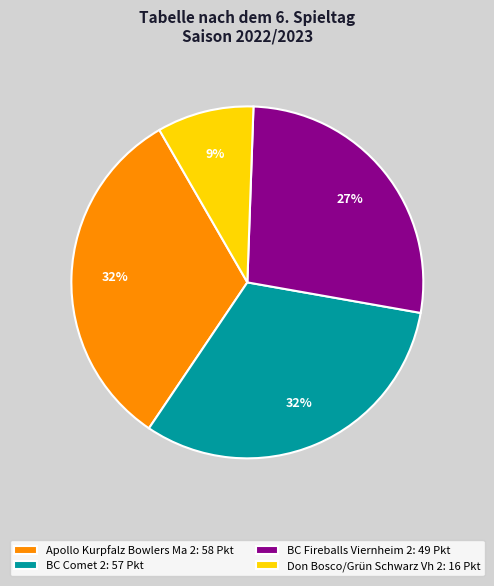

To the nearest percent, what portion does BC Fireballs Viernheim 2 represent?

27%